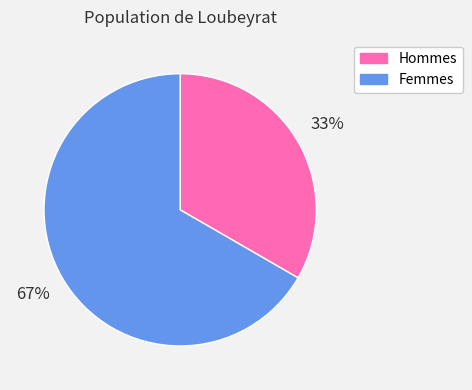

Is there any slice that represents more than half of the pie?

Yes